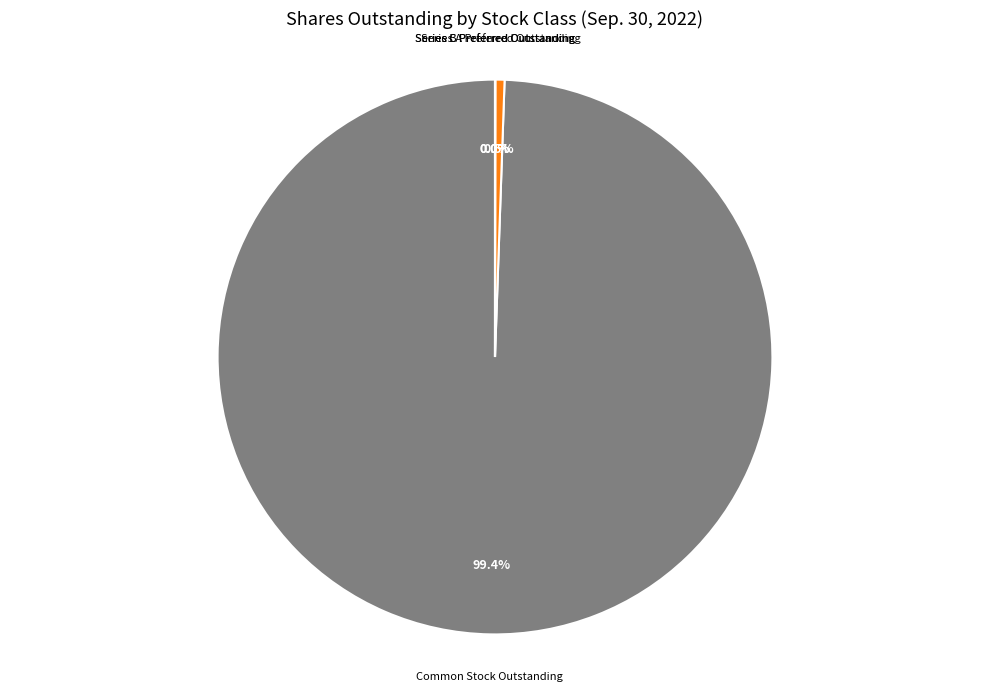

To the nearest percent, what is the difference between the largest and smallest slice percentages?

99%